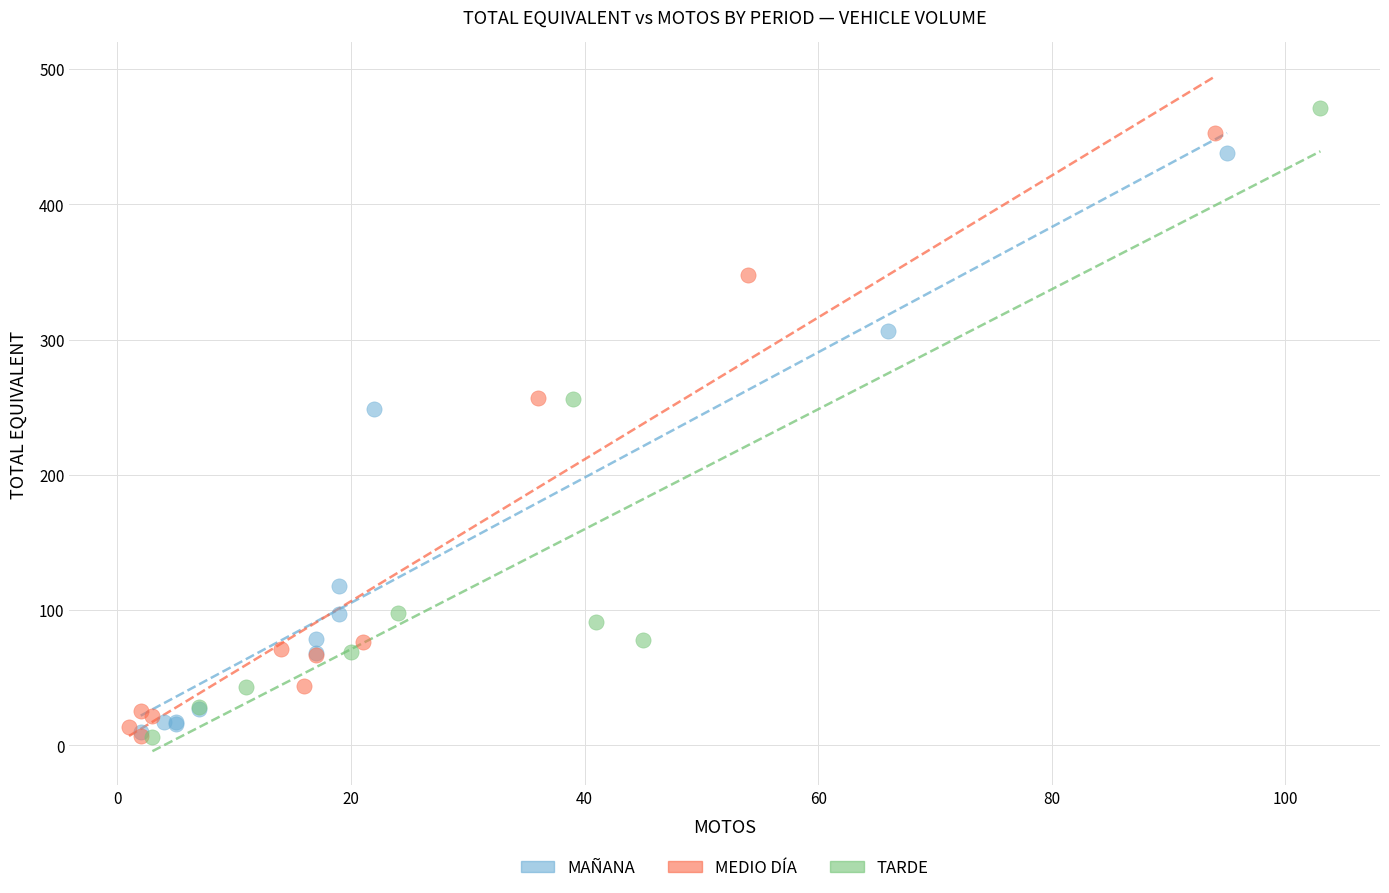

Which series has the largest Y range (max minus min)?

TARDE